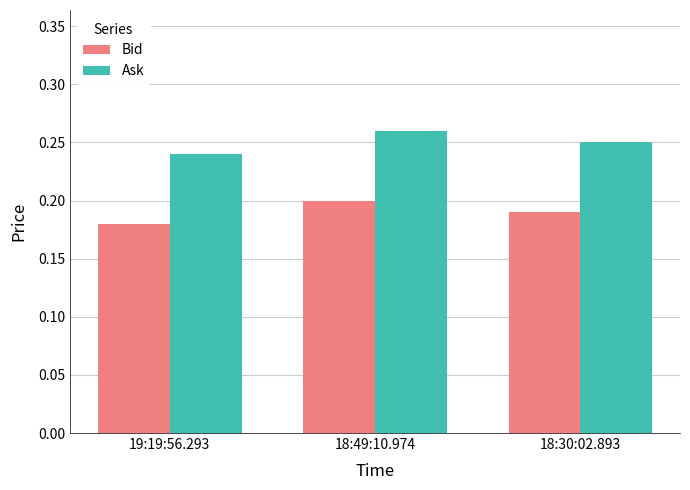

At which label does Ask reach its peak?

18:49:10.974